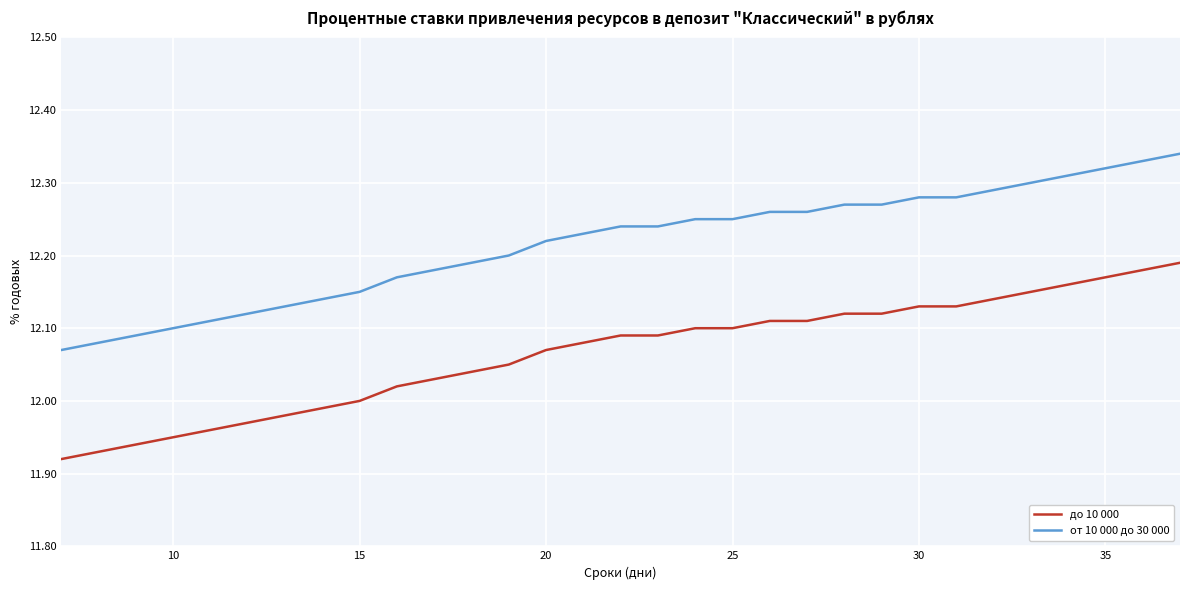

What is the difference between the maximum and minimum values in the от 10 000 до 30 000 series?

0.3